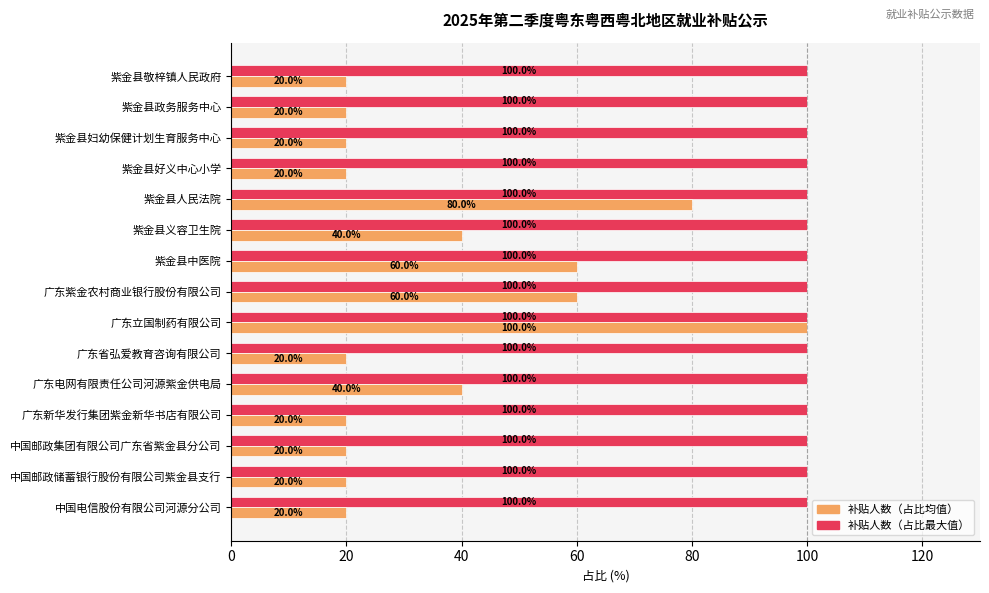

Which series has the widest spread of values?

补贴人数（占比均值）